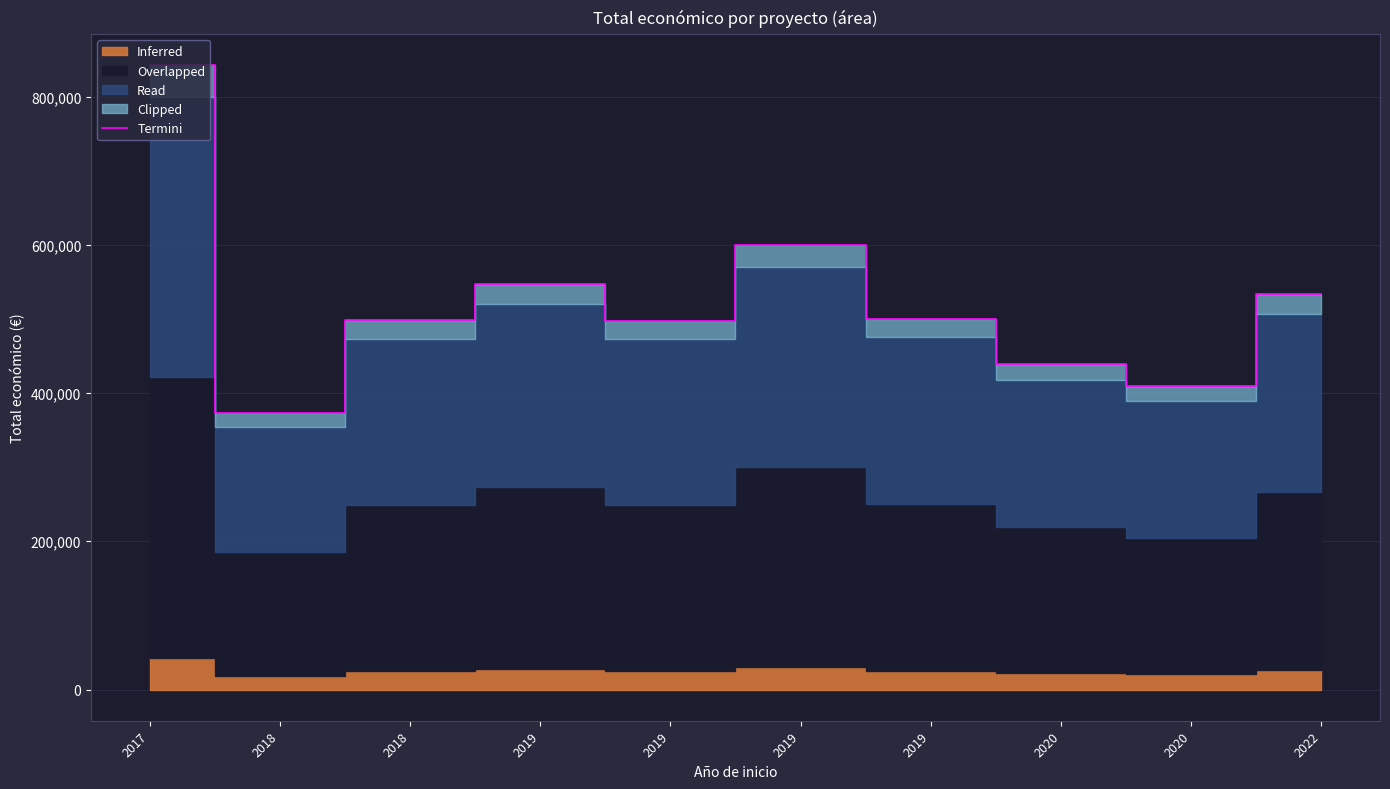

Is it true that the value at 2018 is 372411.0?

True